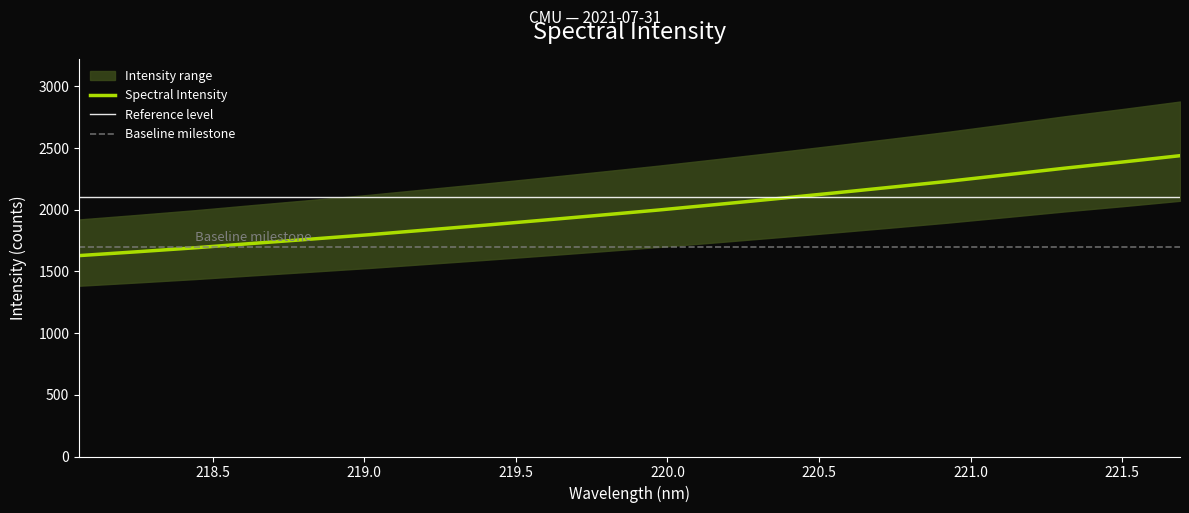

Where does the data first go above 1998?

219.9712